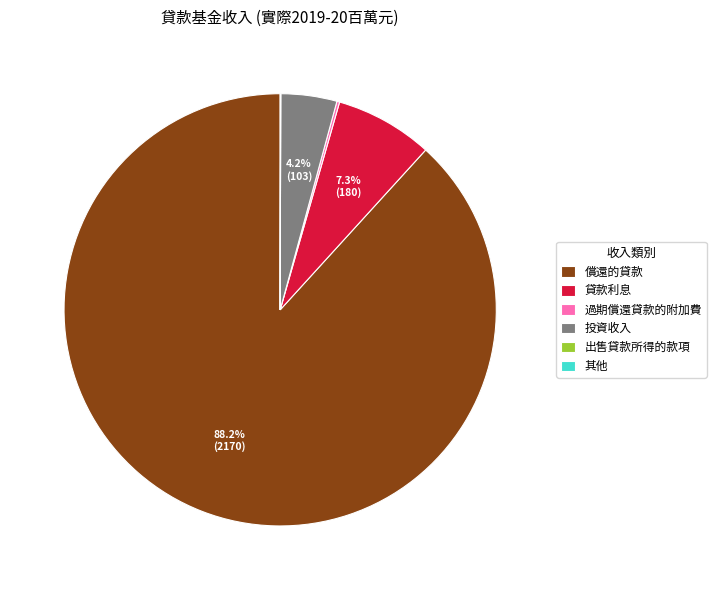

Is there a majority slice in this chart?

Yes